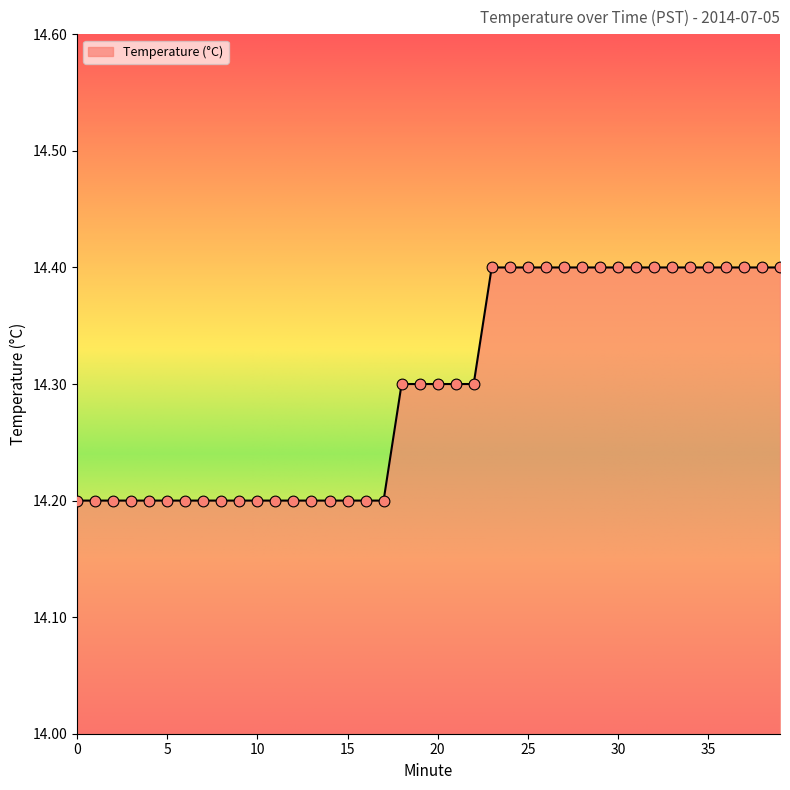

What is the minimum value shown in the chart?

14.2